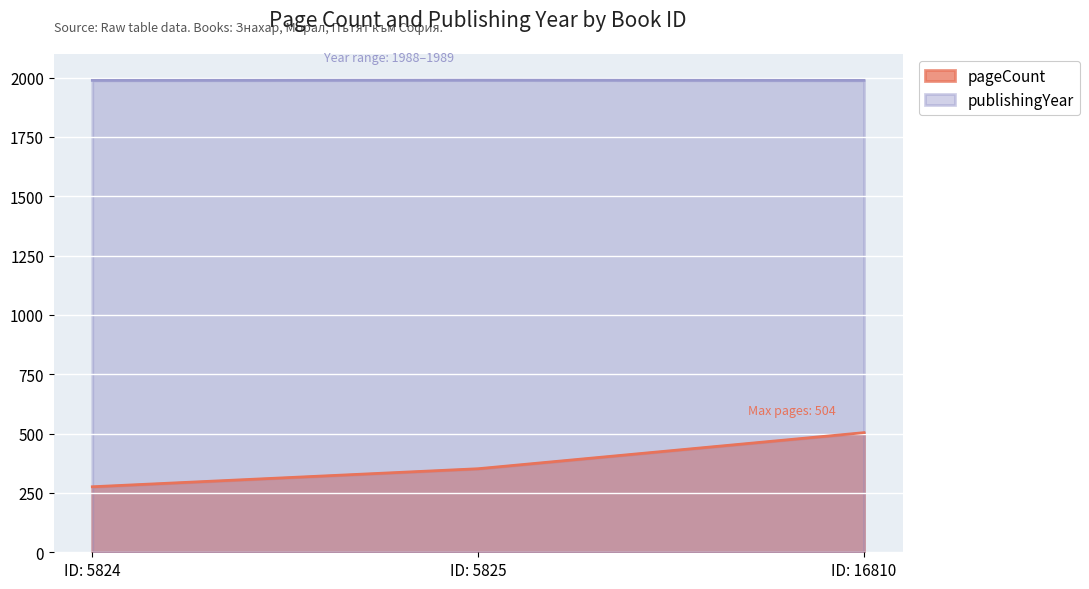

The value of pageCount at ID: 5824 is 409. True or false?

False